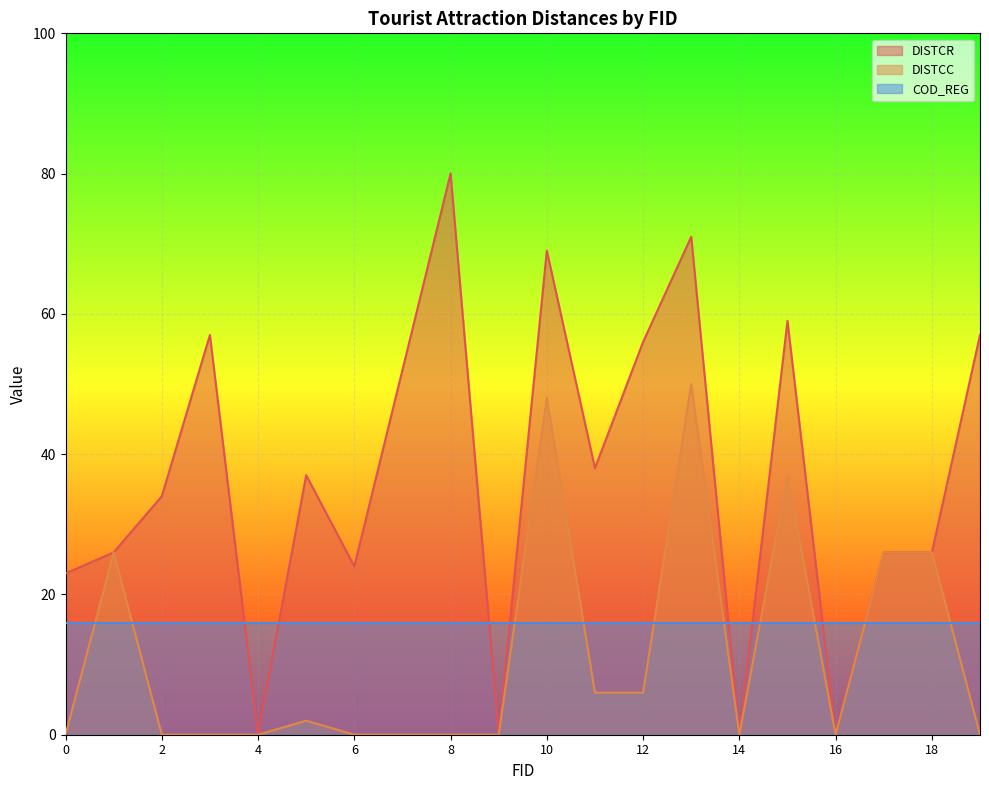

Count the number of data series in this chart.

3